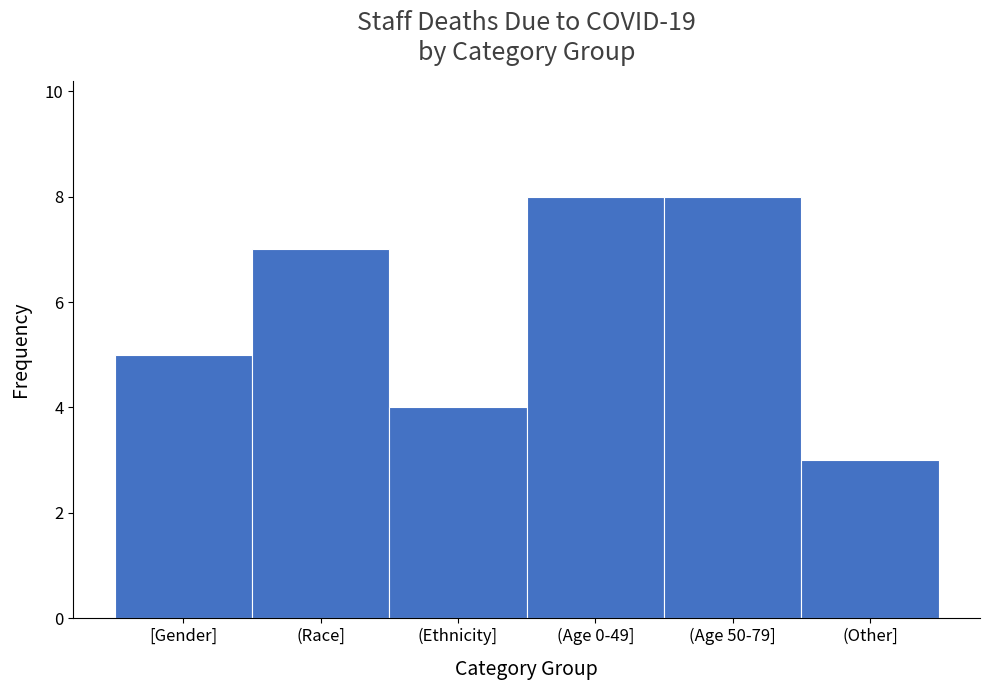

Reading left to right, transcribe all the data shown in this chart.

[Gender]=5	(Race]=7	(Ethnicity]=4	(Age 0-49]=8	(Age 50-79]=8	(Other]=3